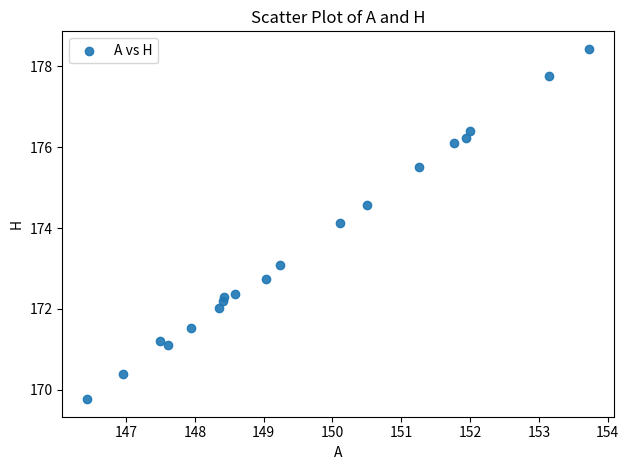

What Y value in the scatter plot is closest to 174?

174.1